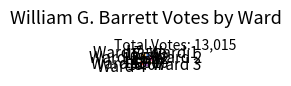

True or false: Ward 1 accounts for 13% of the total.

True